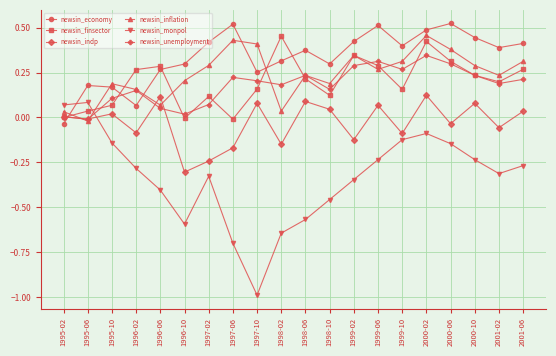

Which series has the largest total across all categories?

newsin_economy